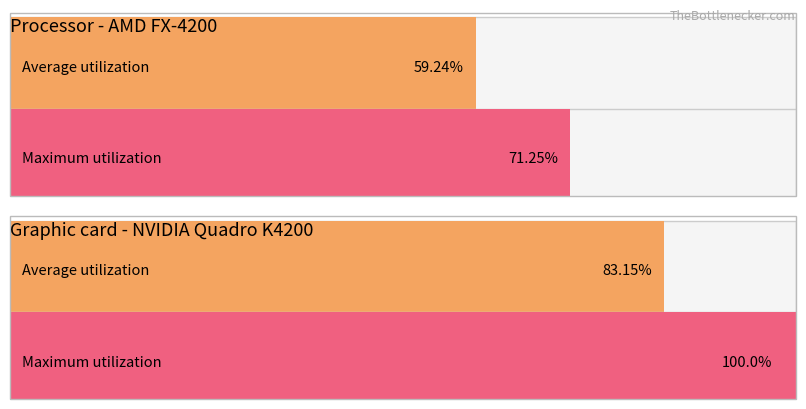

What are all the series names shown in the legend?

Average utilization, Maximum utilization